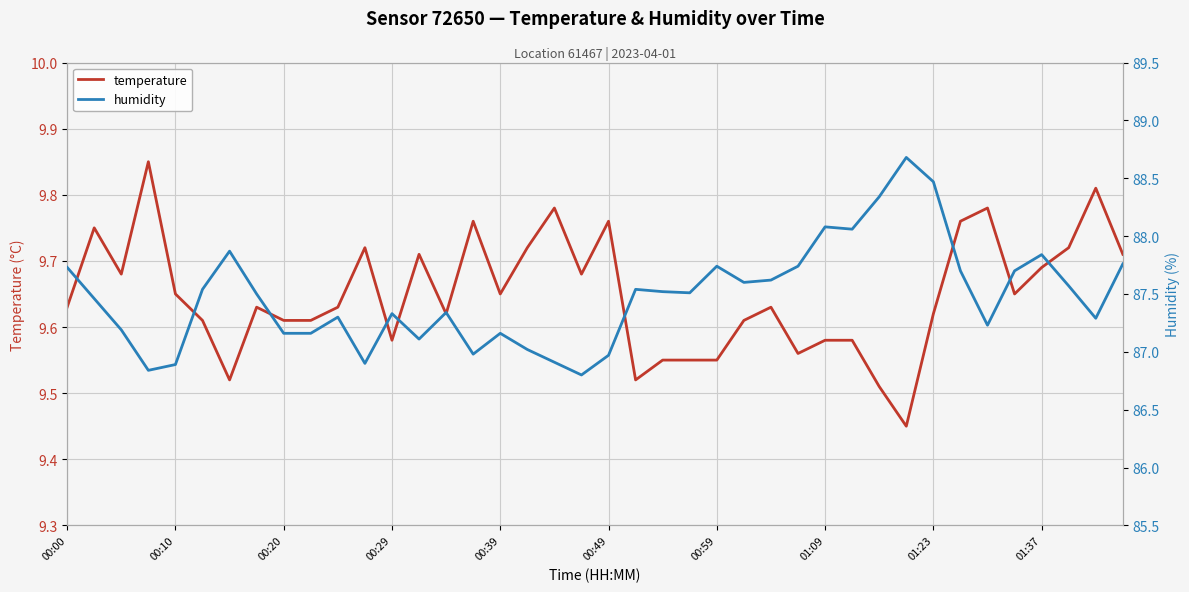

At how many categories does at least one series exceed 48?

40